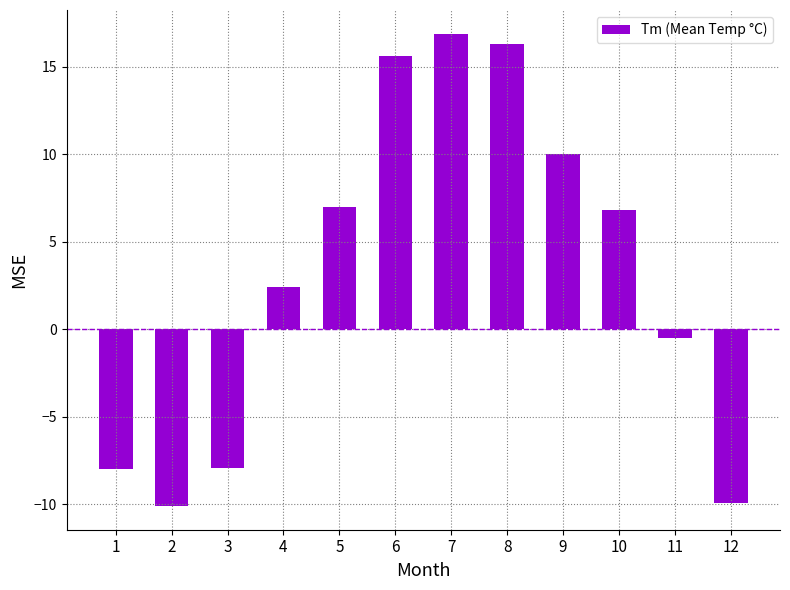

At which label does the data first exceed 6?

5